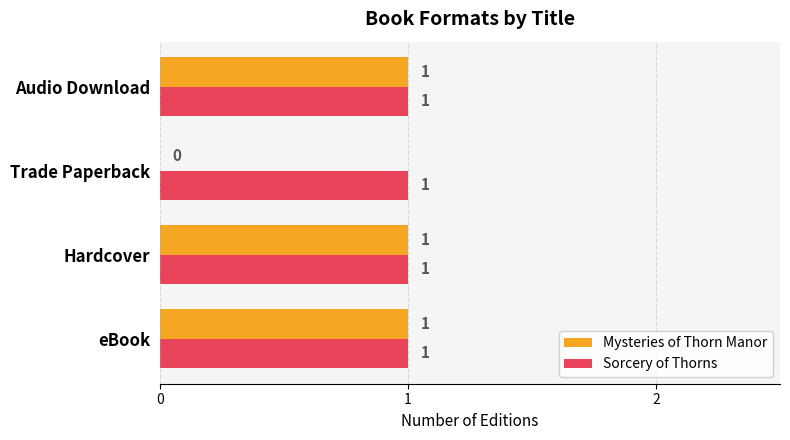

Which series has the largest total across all categories?

Sorcery of Thorns